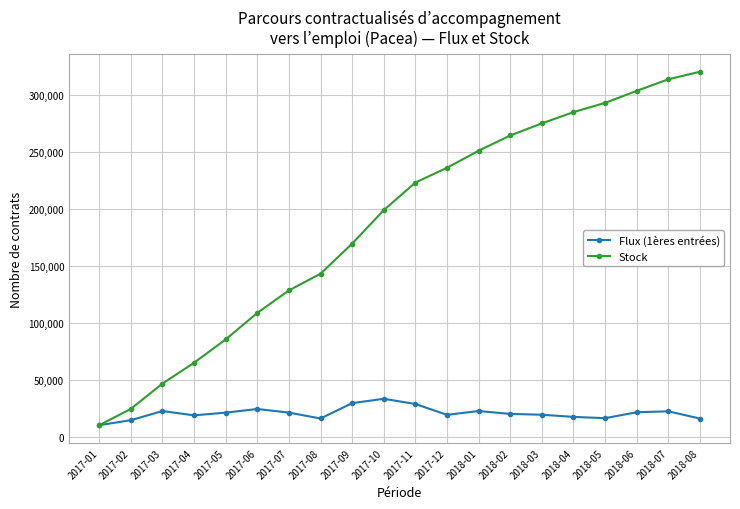

Count the number of categories in the chart.

20